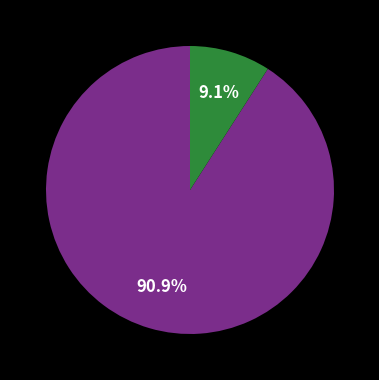

How many segments does this pie chart have?

2